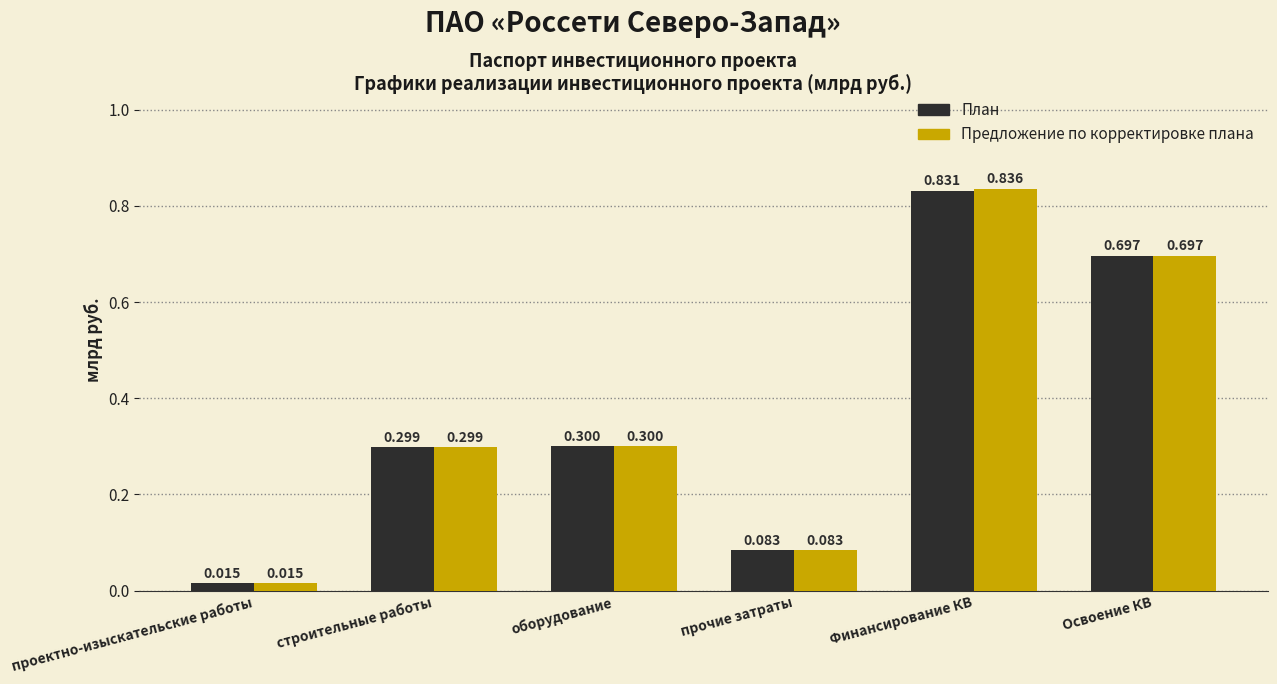

Which series has the largest range (max minus min)?

Предложение по корректировке плана